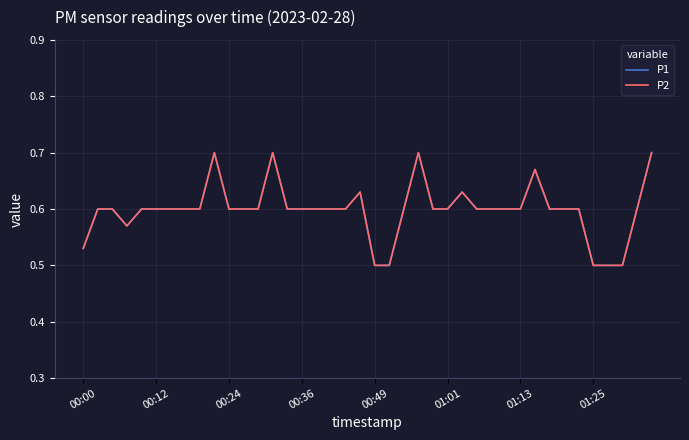

How many lines are shown in the chart?

2